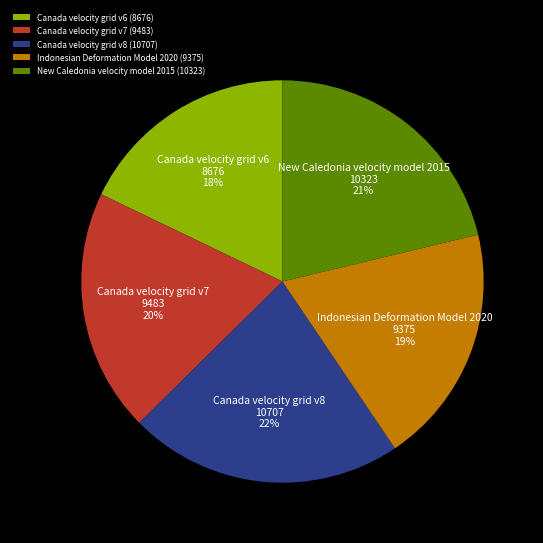

True or false: Canada velocity grid v6 accounts for 18% of the total.

True